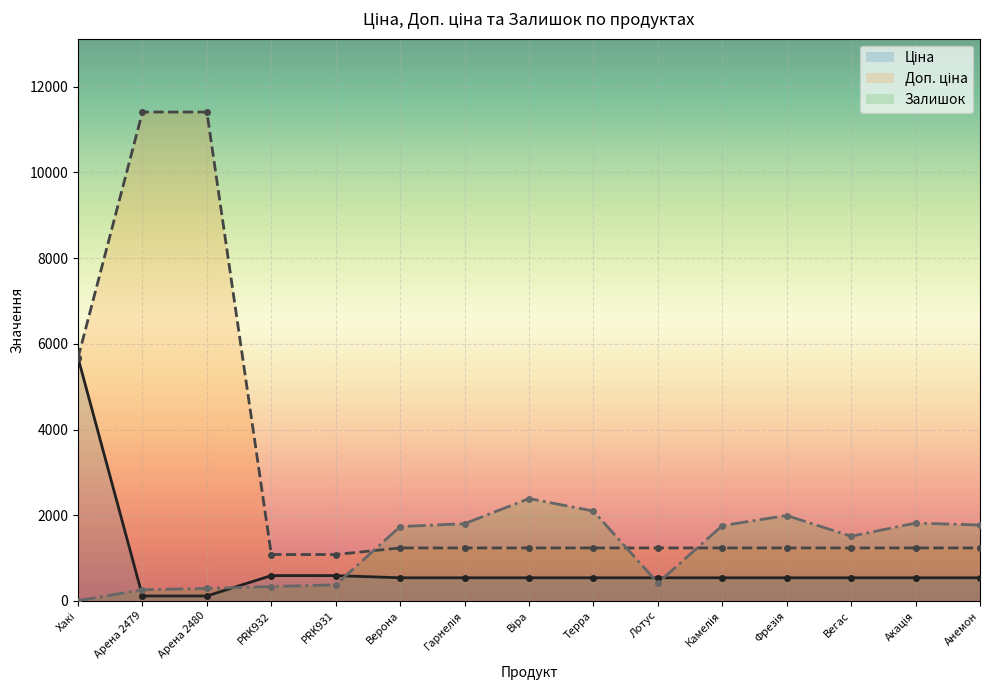

How many lines are shown in the chart?

3